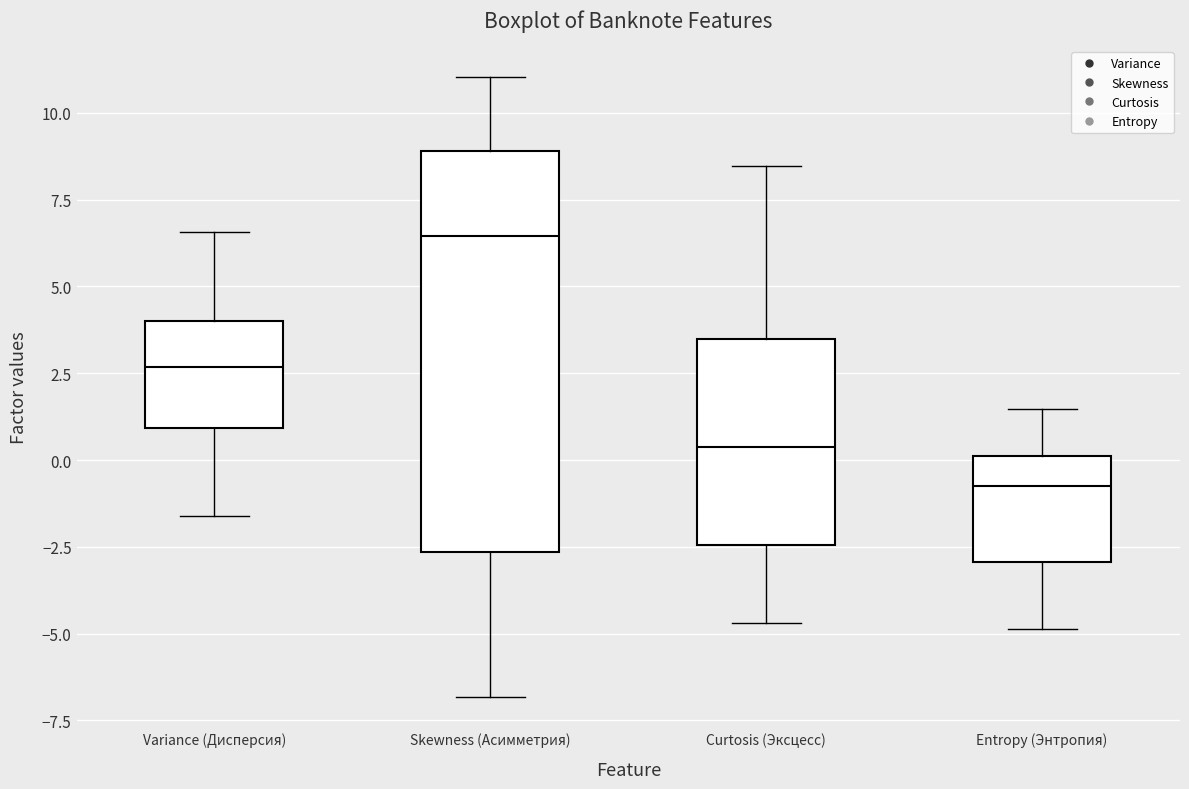

Which box's median line is the highest?

Skewness (Асимметрия)